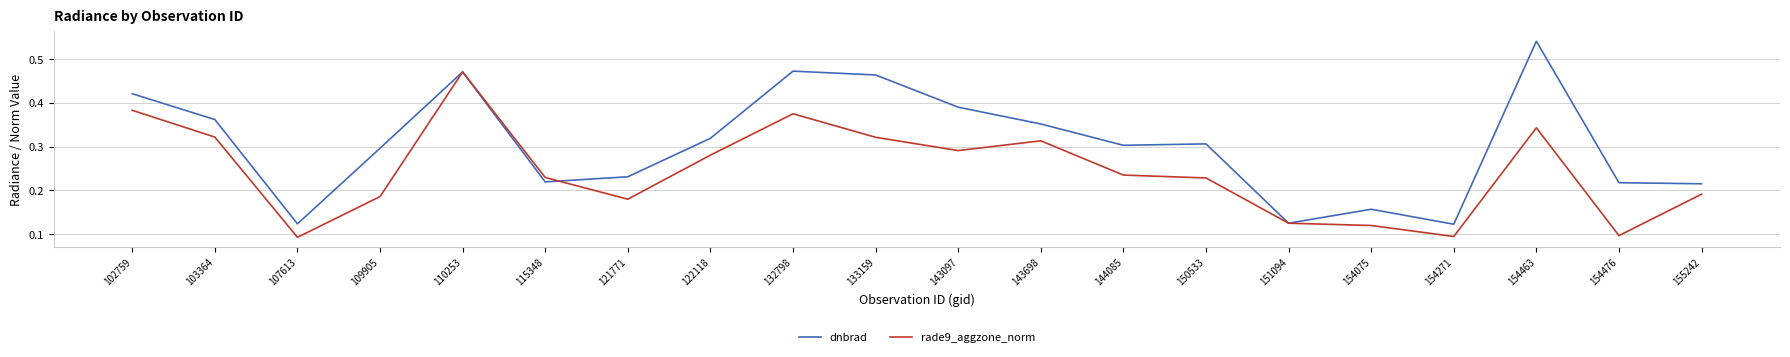

Rank the series at 143097 from lowest to highest value.

rade9_aggzone_norm, dnbrad